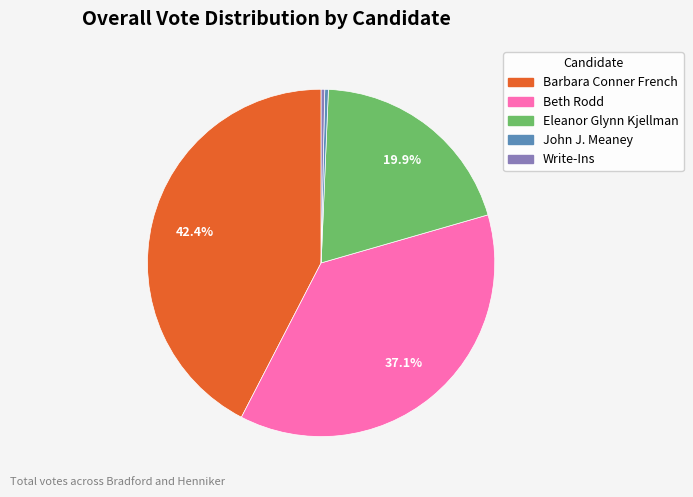

Is there a majority slice in this chart?

No